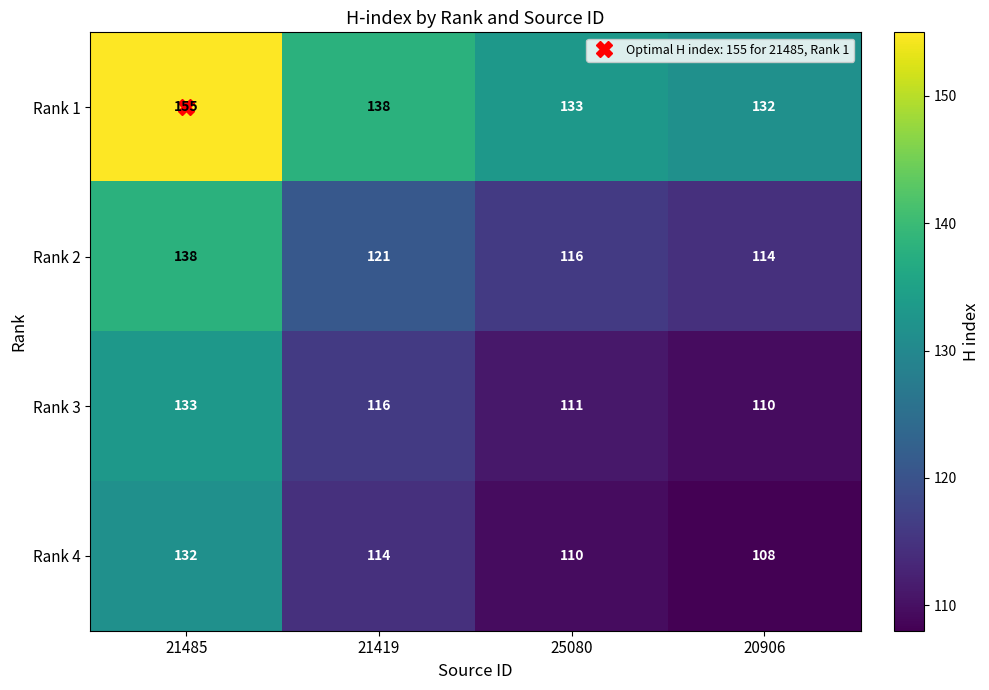

Which series has the largest total across all categories?

Rank 1